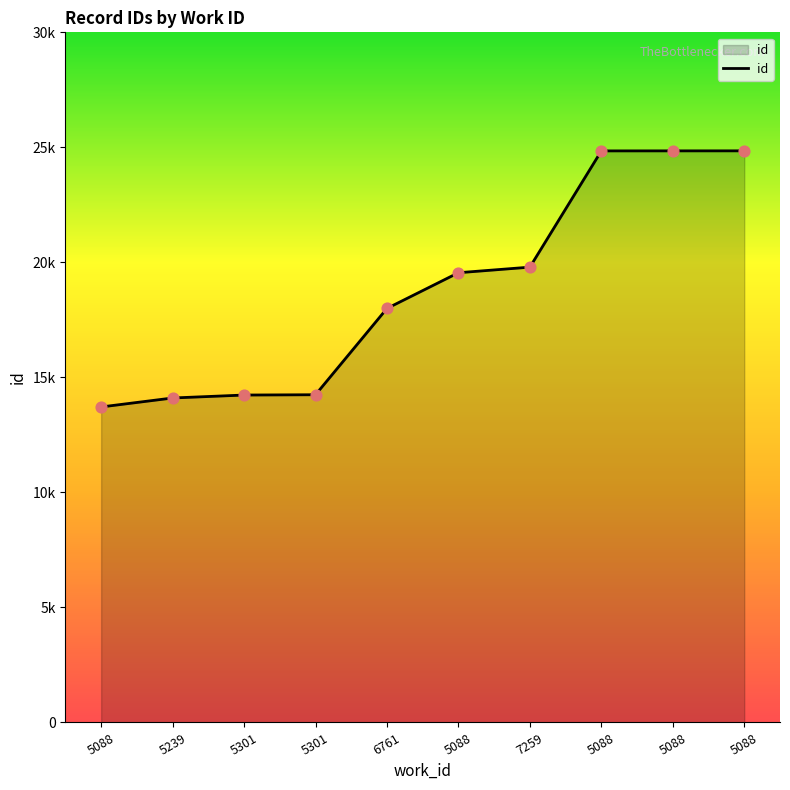

What is the change in value from 5301 to 5088?

+10613